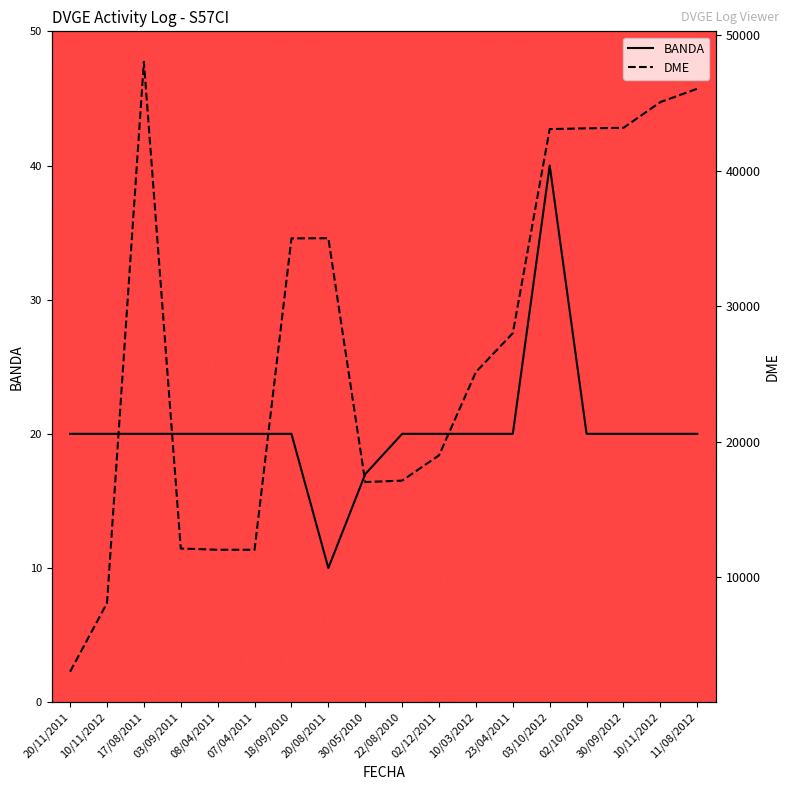

What is the difference between the highest and lowest values at 30/05/2010?

17015